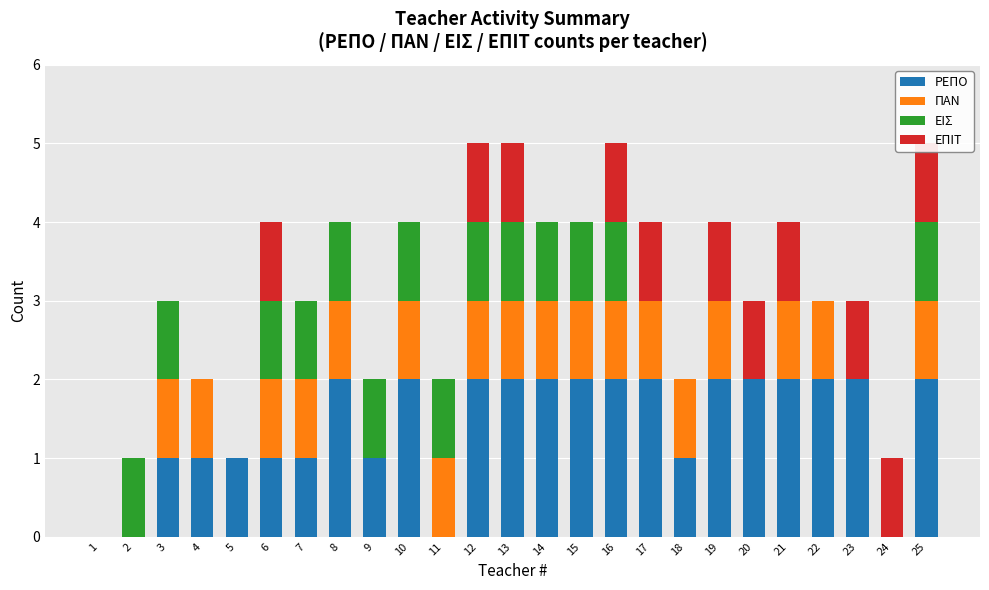

List the series in order of their peak value, highest first.

ΡΕΠΟ, ΠΑΝ, ΕΙΣ, ΕΠΙΤ